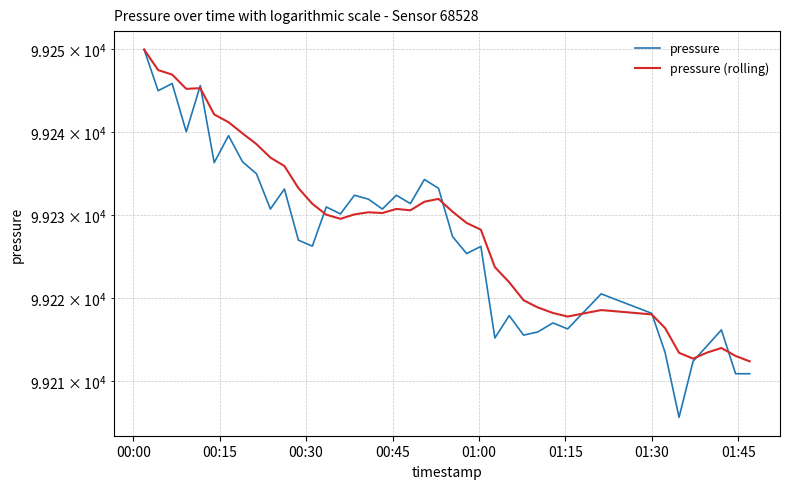

Reading right to left, list all the values displayed in this chart.

pressure: 99210.9	99210.9	99216.2	99214.3	99212.4	99205.7	99213.5	99218.2	99220.5	99216.3	99217.0	99215.9	99215.6	99217.9	99215.2	99226.2	99225.4	99227.4	99233.2	99234.3	99231.4	99232.4	99230.8	99231.9	99232.4	99230.2	99231.0	99226.3	99227.0	99233.2	99230.8	99235.0	99236.4	99239.6	99236.3	99245.6	99240.1	99245.9	99245.0	99250.0
pressure (rolling): 99212.4	99213.1	99214.0	99213.5	99212.7	99213.4	99216.4	99218.1	99218.6	99217.8	99218.2	99218.9	99219.8	99221.9	99223.8	99228.3	99229.1	99230.4	99232.0	99231.6	99230.6	99230.8	99230.3	99230.4	99230.1	99229.6	99230.1	99231.4	99233.3	99235.9	99236.9	99238.6	99239.9	99241.2	99242.1	99245.3	99245.2	99246.9	99247.5	99250.0